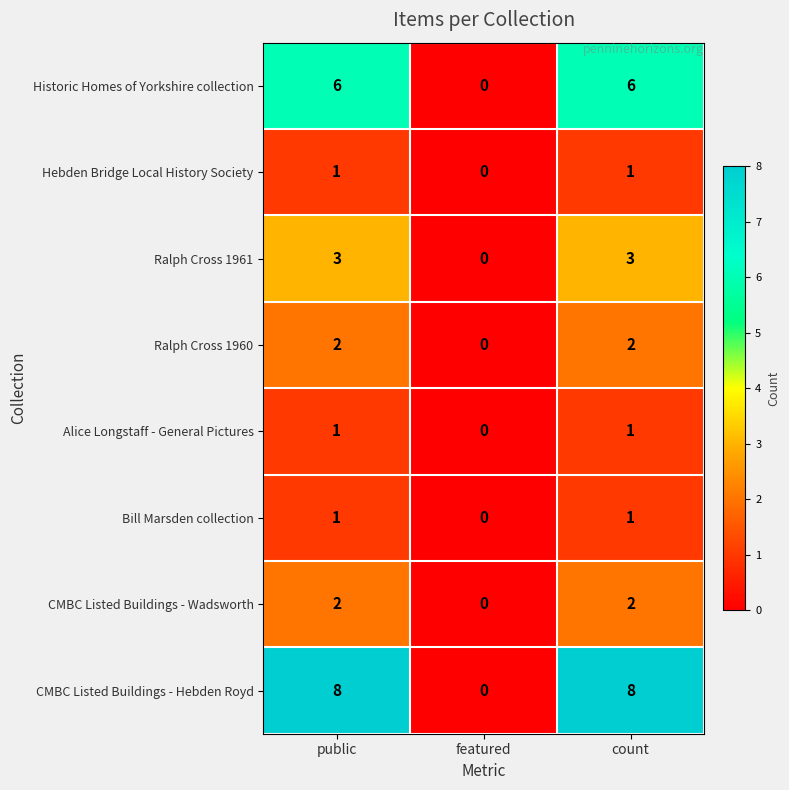

What is the difference between the maximum and minimum values in the Ralph Cross 1961 series?

3